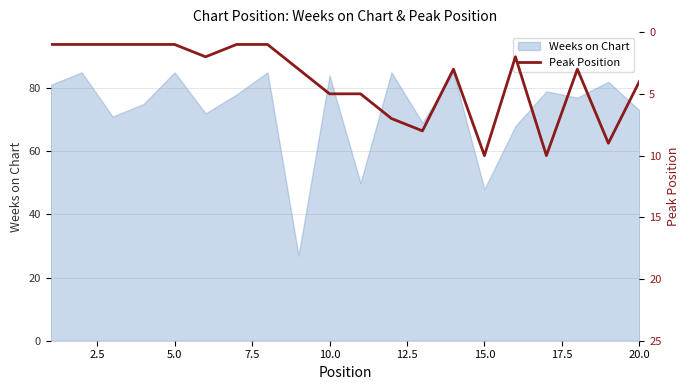

What is the maximum value for Weeks on Chart?

85